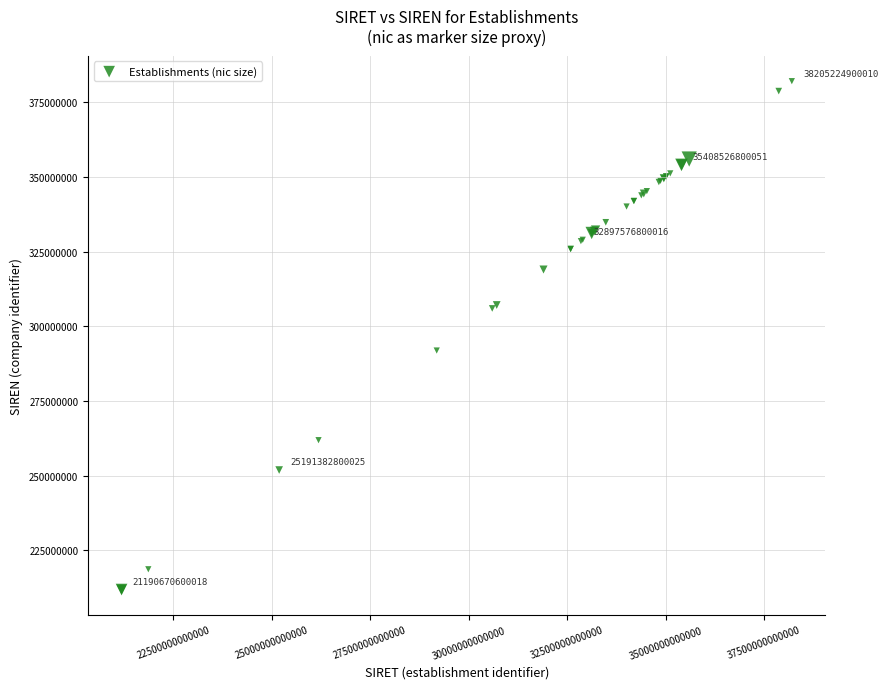

What Y value in the scatter plot is closest to 296979477?

291906709